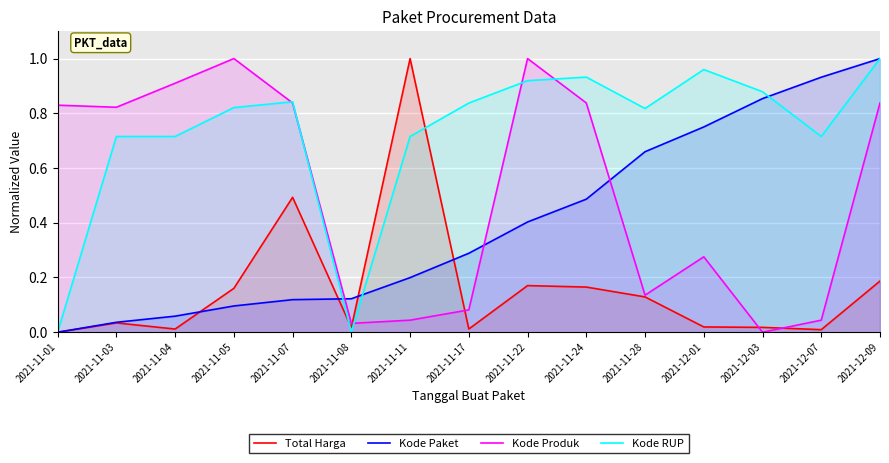

How many times do Kode RUP and Kode Produk cross each other?

5